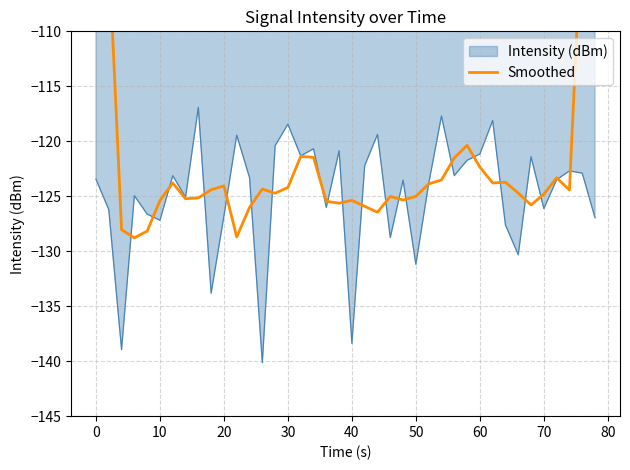

What is the minimum value for Intensity (dBm)?

-140.1